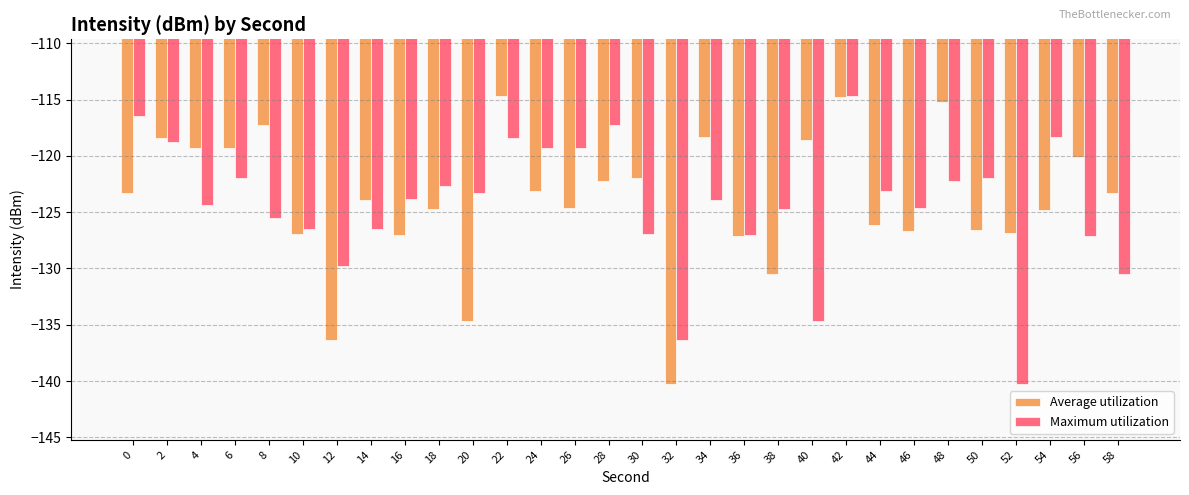

How many bars are there in each group?

2